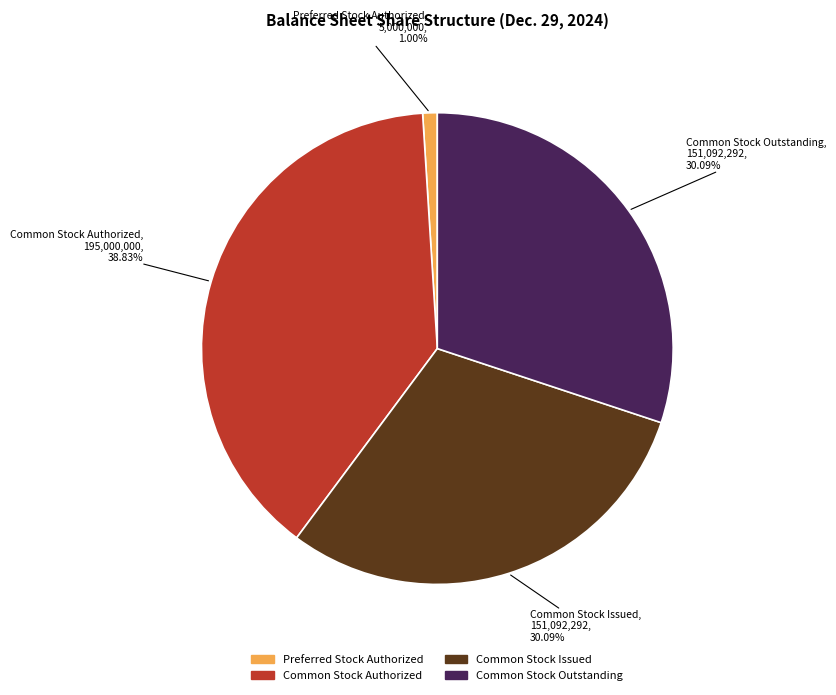

True or false: Common Stock Issued accounts for 30% of the total.

True